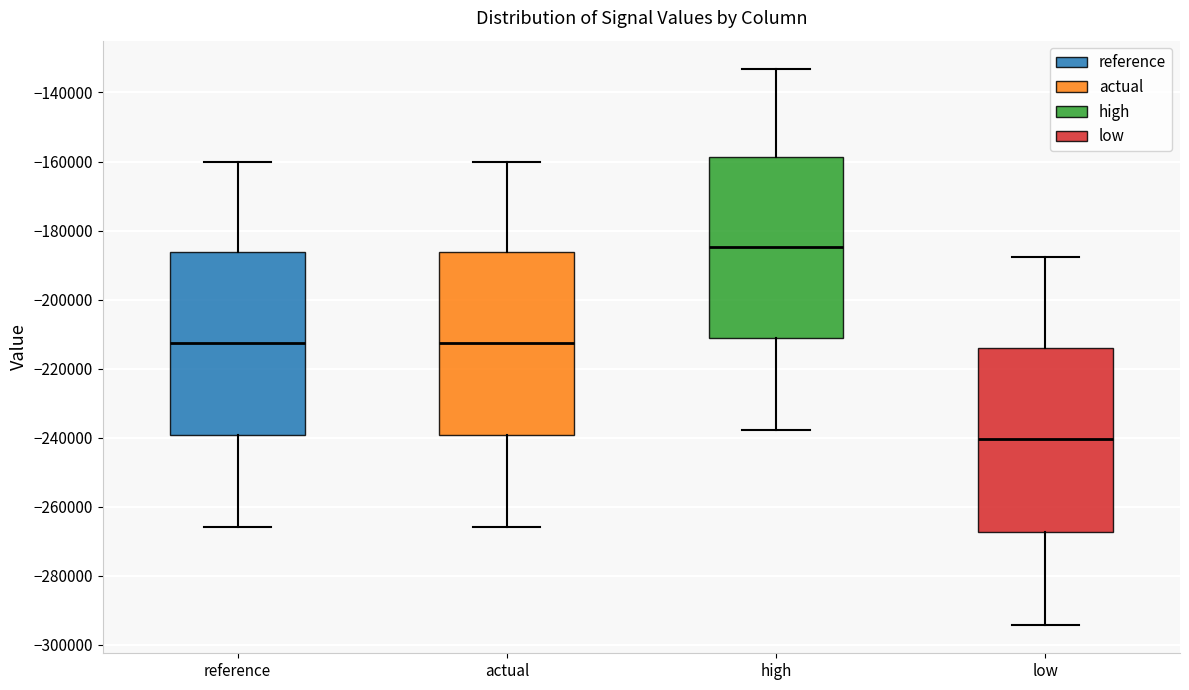

Where is the lower edge of the box for high on the y-axis? The values are not printed on the chart, so give them approximately, as read against the axis.

-212000